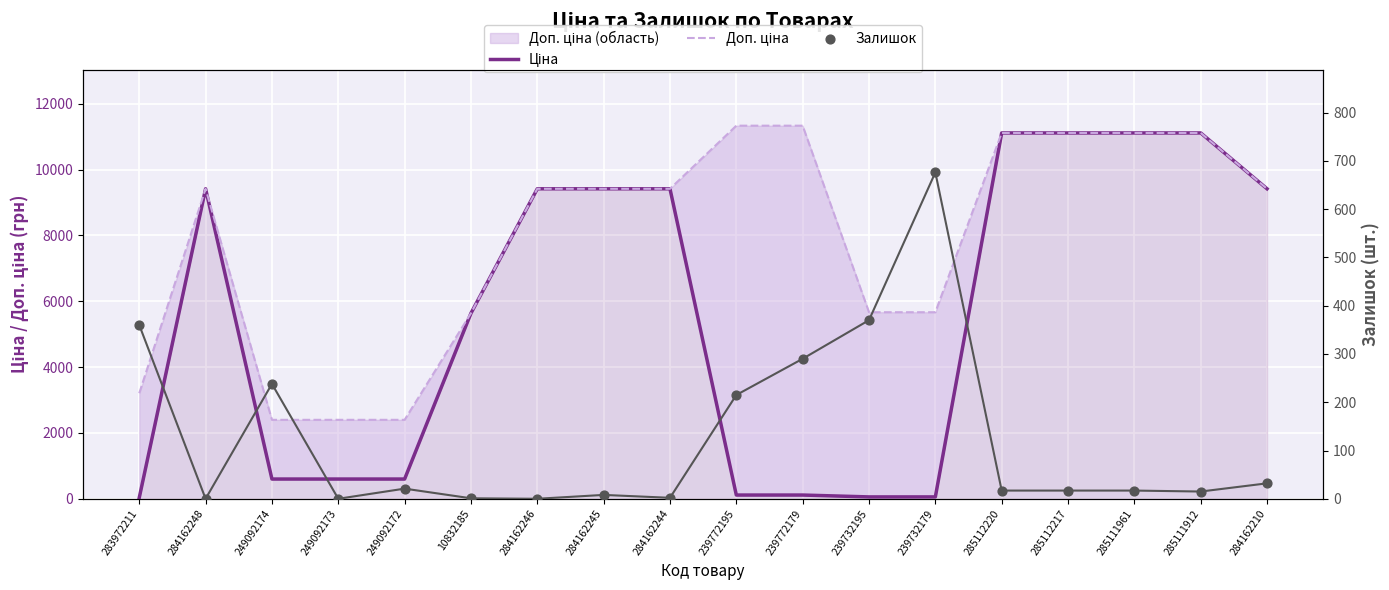

At which category is the sum across all series the highest?

285112220